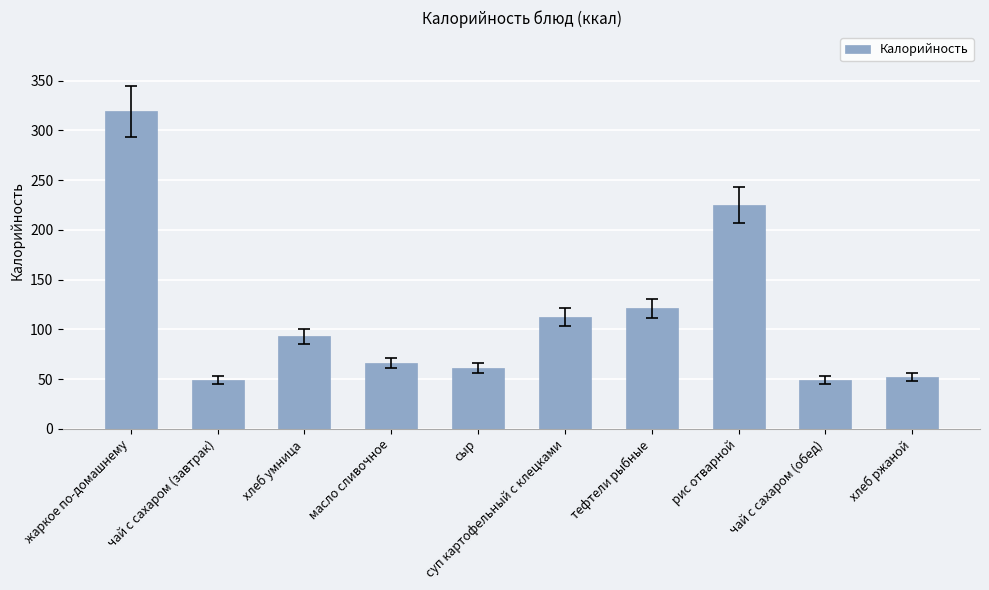

True or false: the data shows 302 at рис отварной.

False